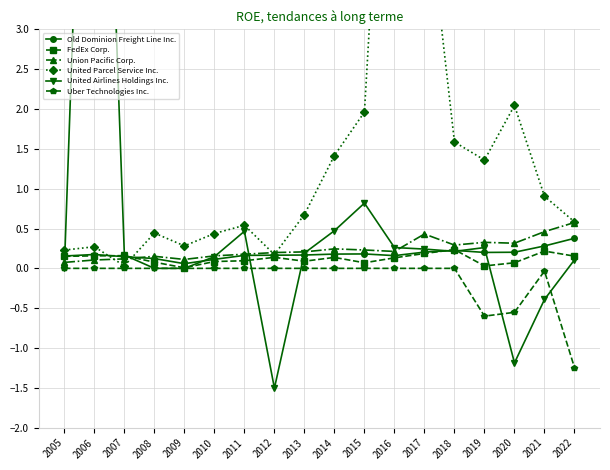

Which series has the widest spread of values?

United Airlines Holdings Inc.